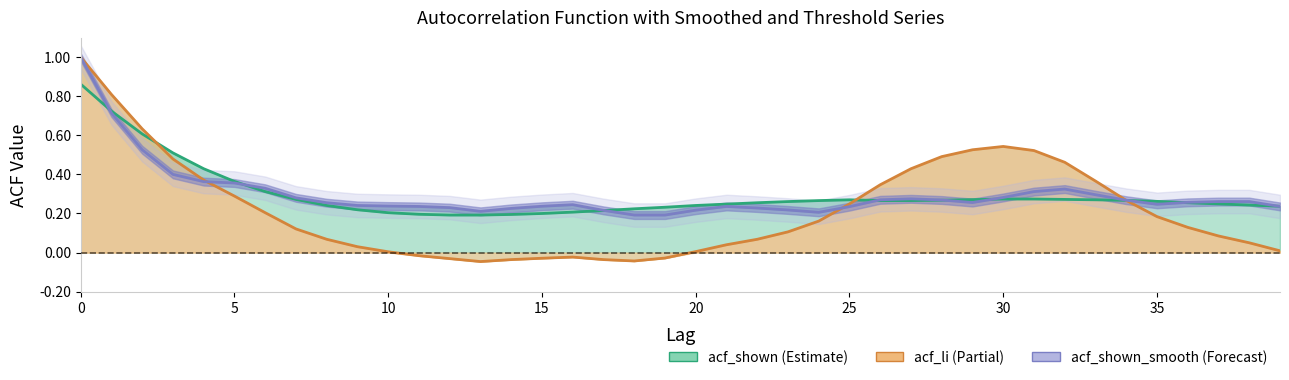

What is the total value across all series at 26?

0.9